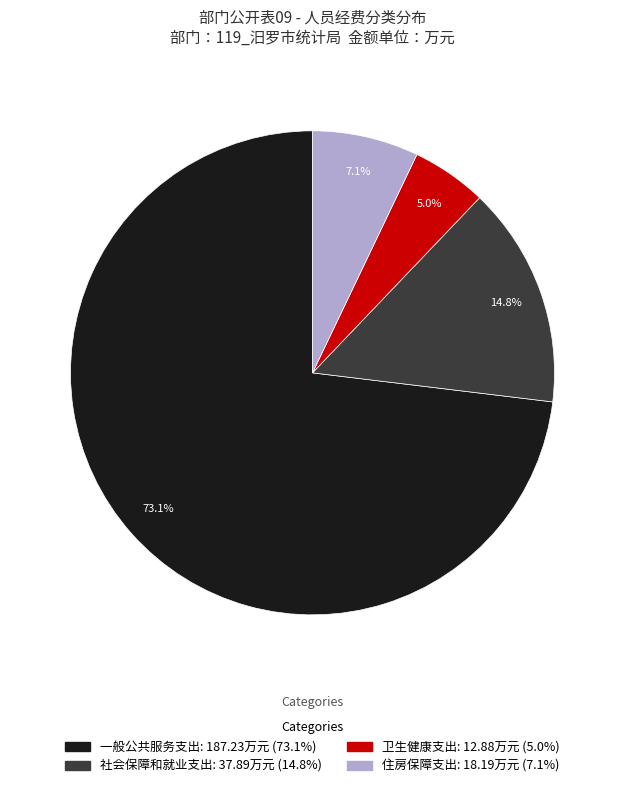

To the nearest percent, what portion does 社会保障和就业支出 represent?

15%